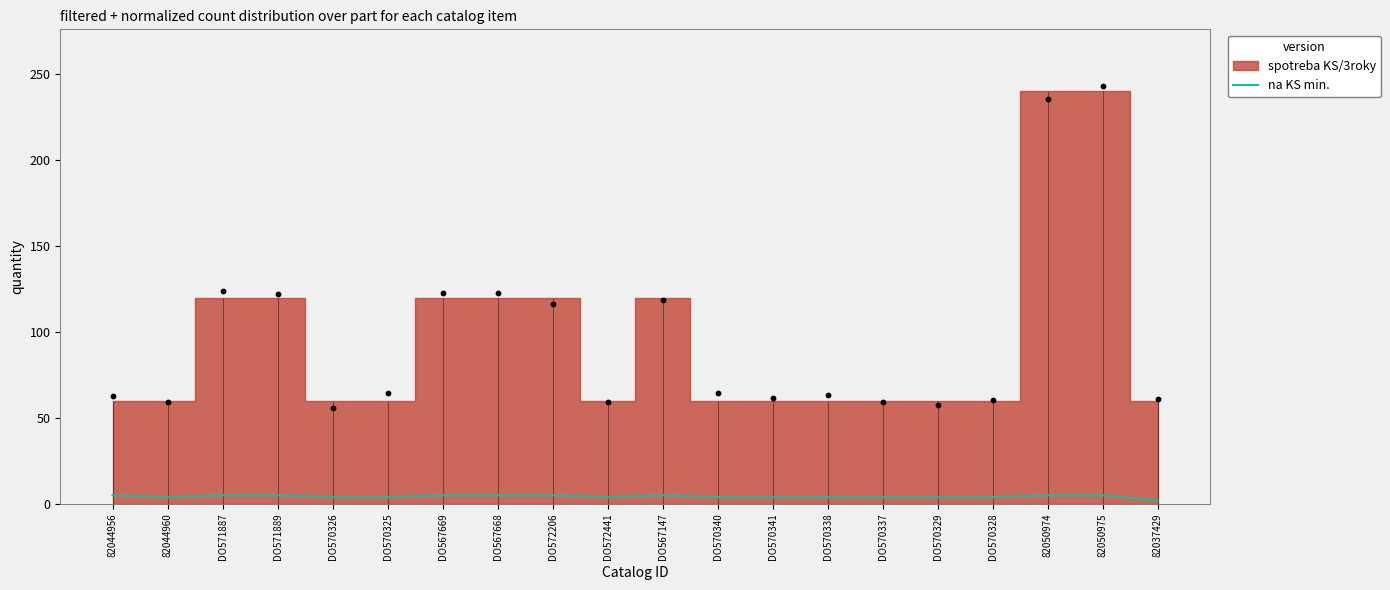

Approximately how many times larger is the value at DO572206 compared to DO570328?

1.2